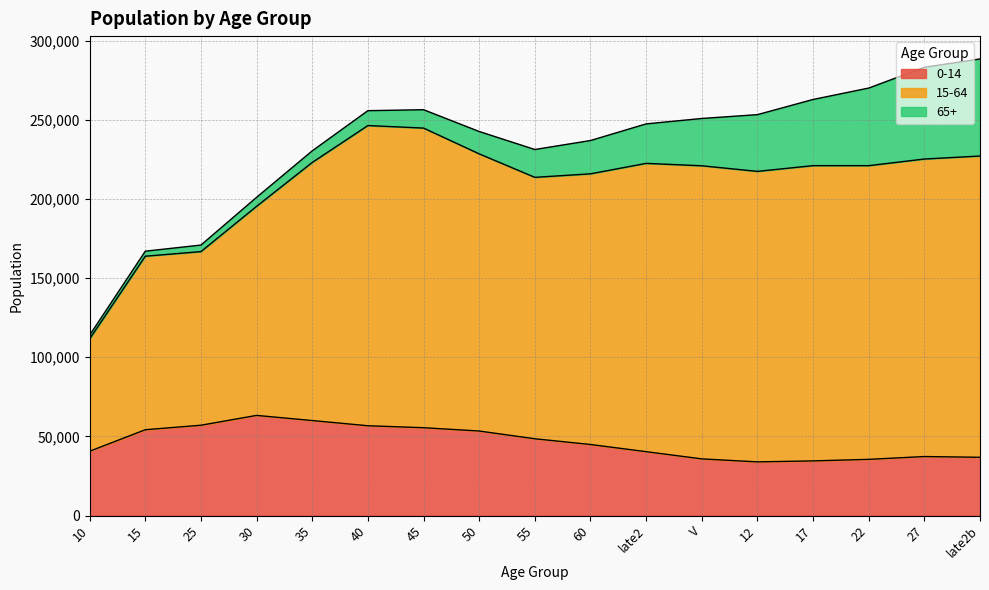

Reading left to right, extract all data points from this chart.

0-14: 0-14=40621	15-64=54210	65+=57053	3=63255	4=60007	5=56722	6=55481	7=53385	8=48493	9=44884	10=40352	11=35785	12=33900	13=34517	14=35494	15=37270	16=36803
15-64: 0-14=70998	15-64=109612	65+=109676	3=132080	4=163043	5=189630	6=189274	7=175093	8=165149	9=170972	10=182107	11=185160	12=183508	13=186511	14=185528	15=187939	16=190307
65+: 0-14=2343	15-64=3175	65+=4132	3=5687	4=7327	5=9403	6=11605	7=14117	8=17583	9=21038	10=24941	11=29879	12=35833	13=41800	14=49012	15=57955	16=61321